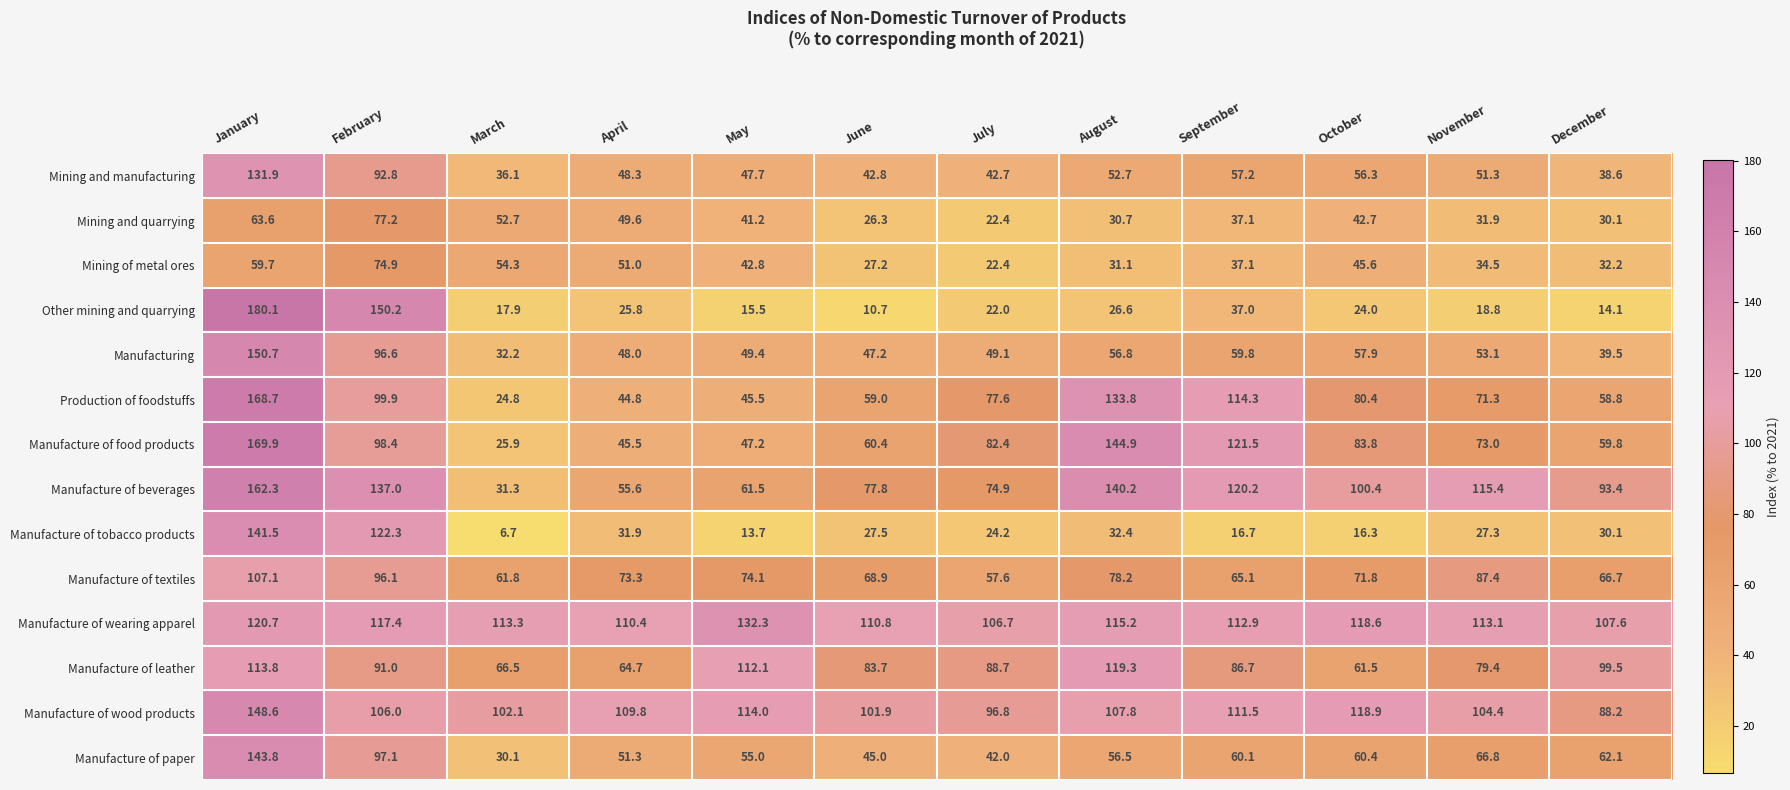

What is the approximate value of Manufacture of wearing apparel at December?

107.6